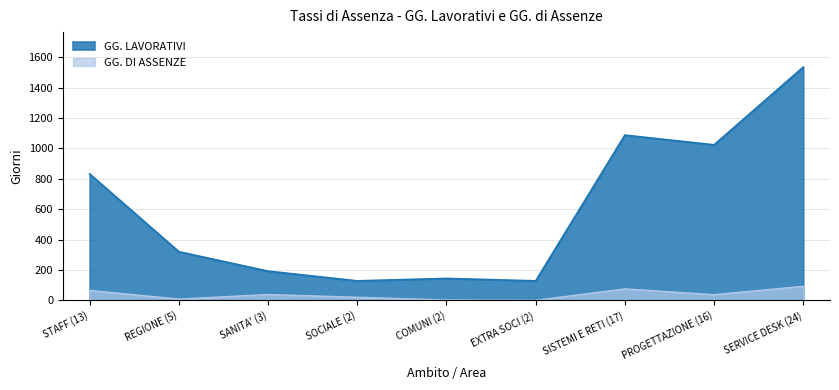

What is the average value of the GG. DI ASSENZE series?

37